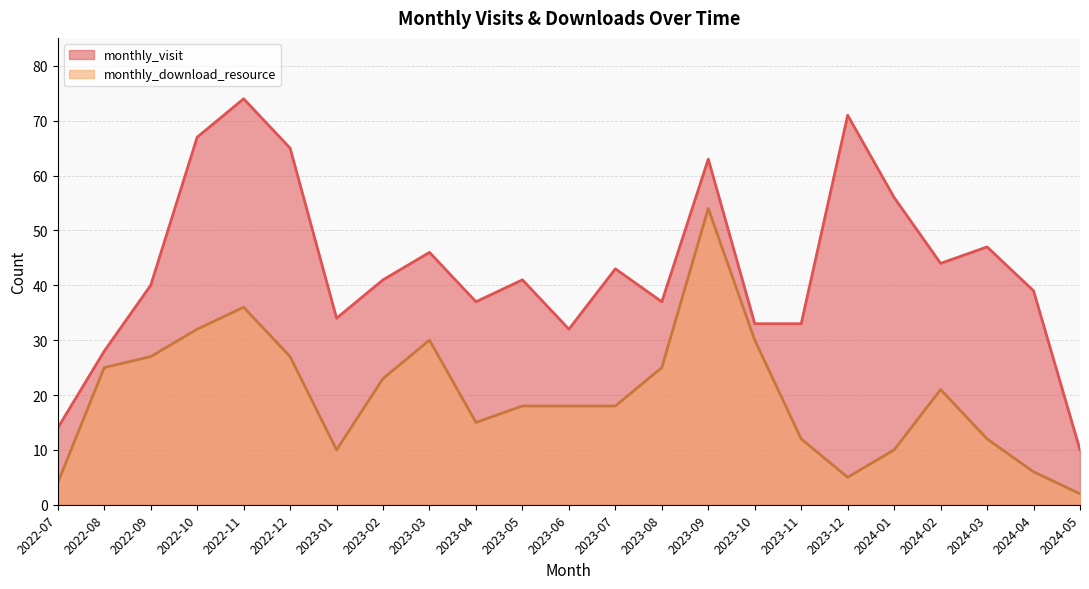

True or false: monthly_download_resource and monthly_visit cross at least once.

False